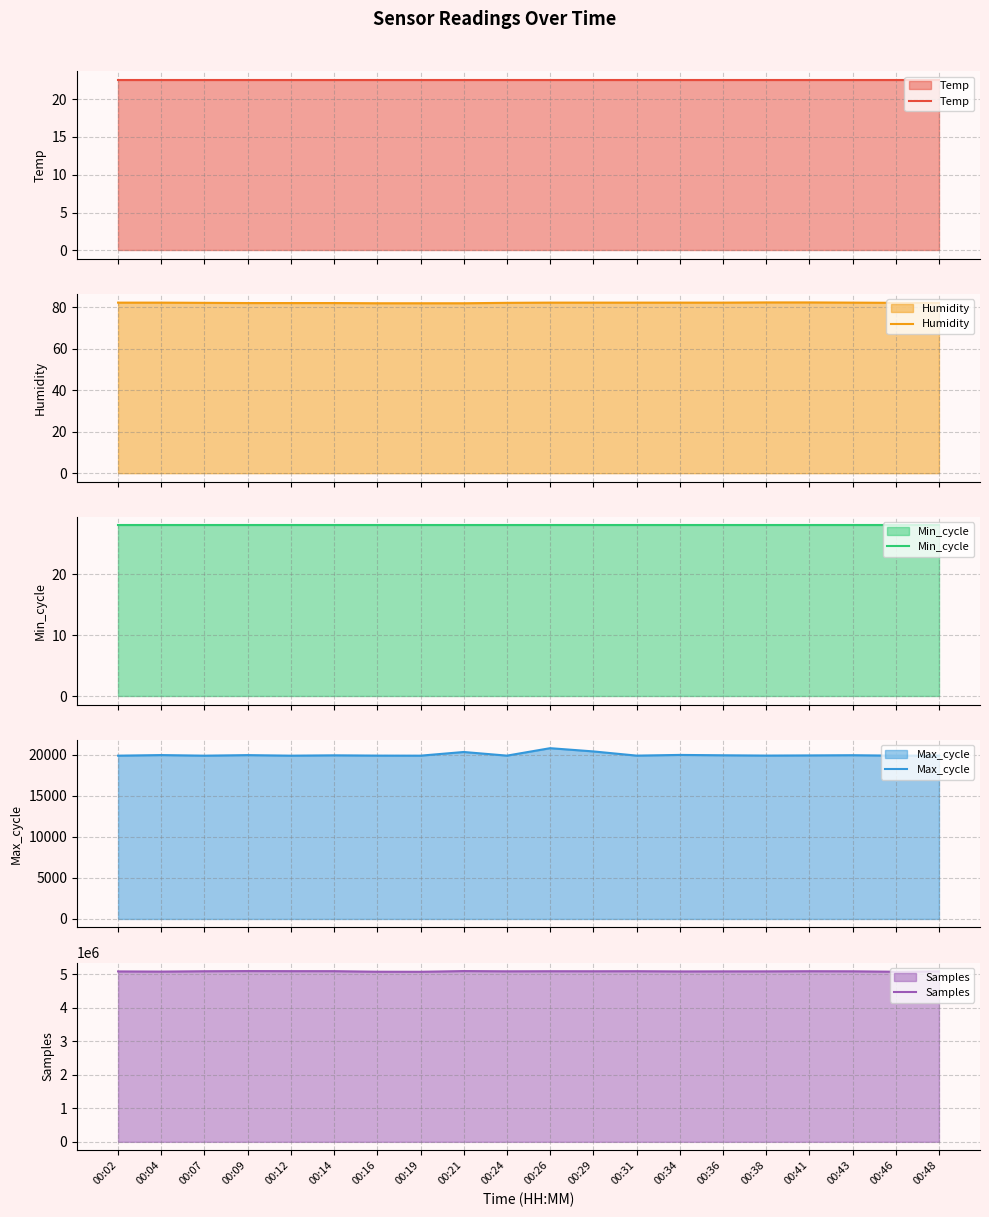

Where is Min_cycle nearest to the value 28?

00:02